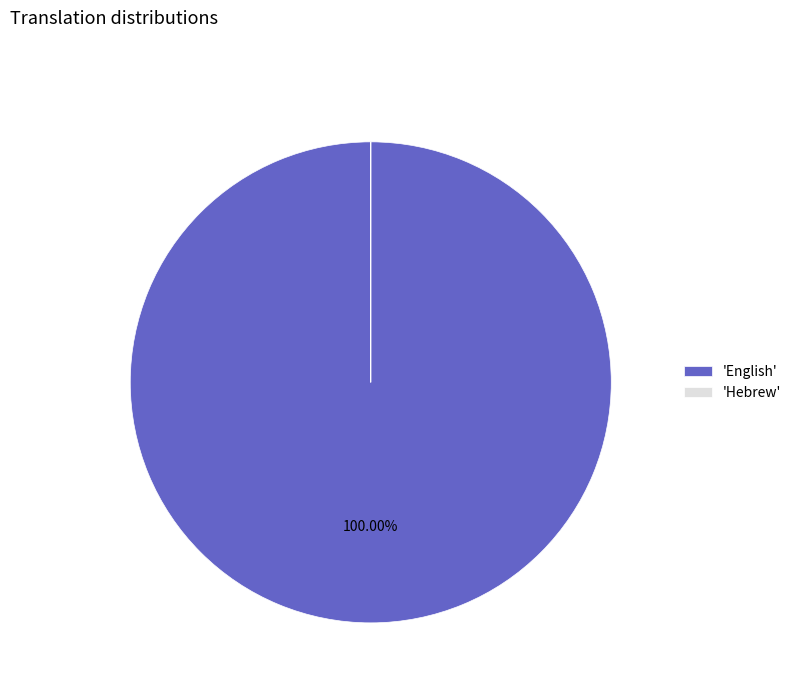

Which category has the biggest portion of the pie?

'English'